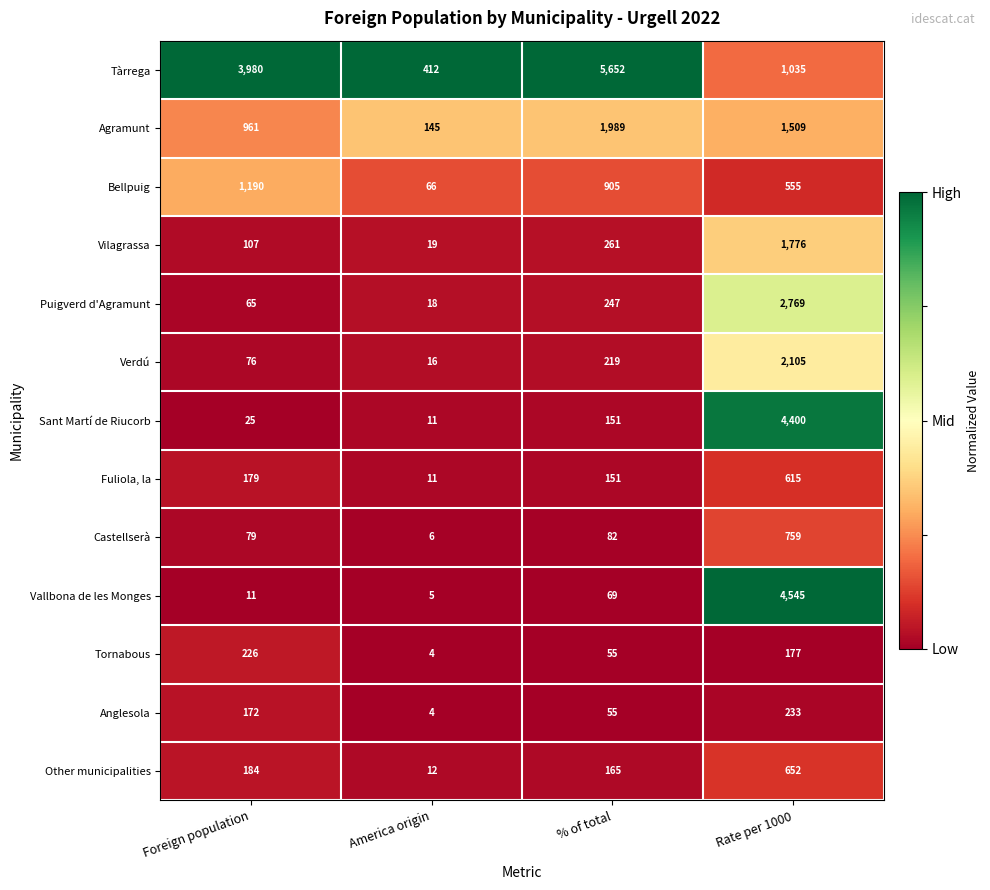

What is the difference between the highest and lowest values at % of total?

5597